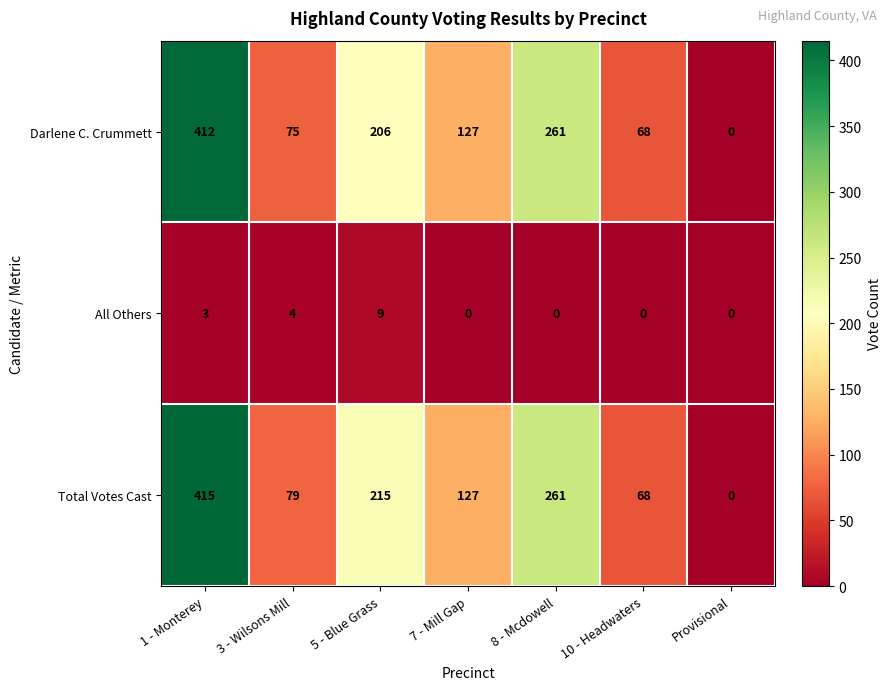

At how many categories does at least one series exceed 179?

3